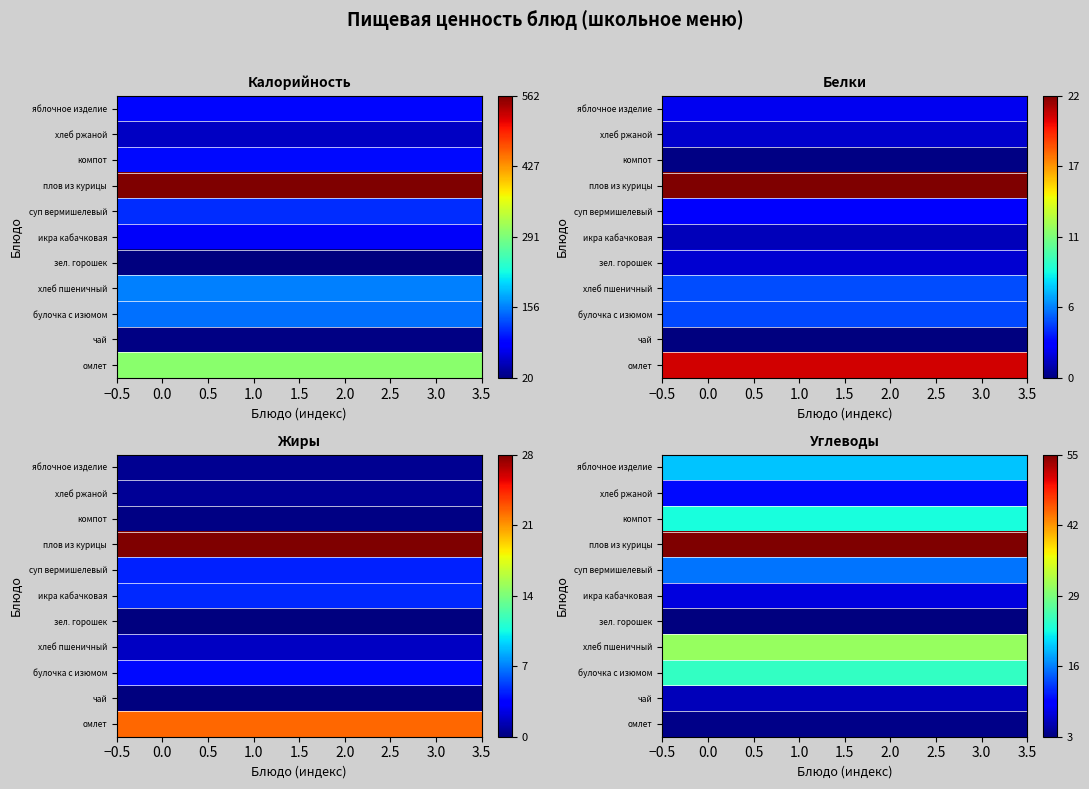

What is the greatest value displayed?

54.7